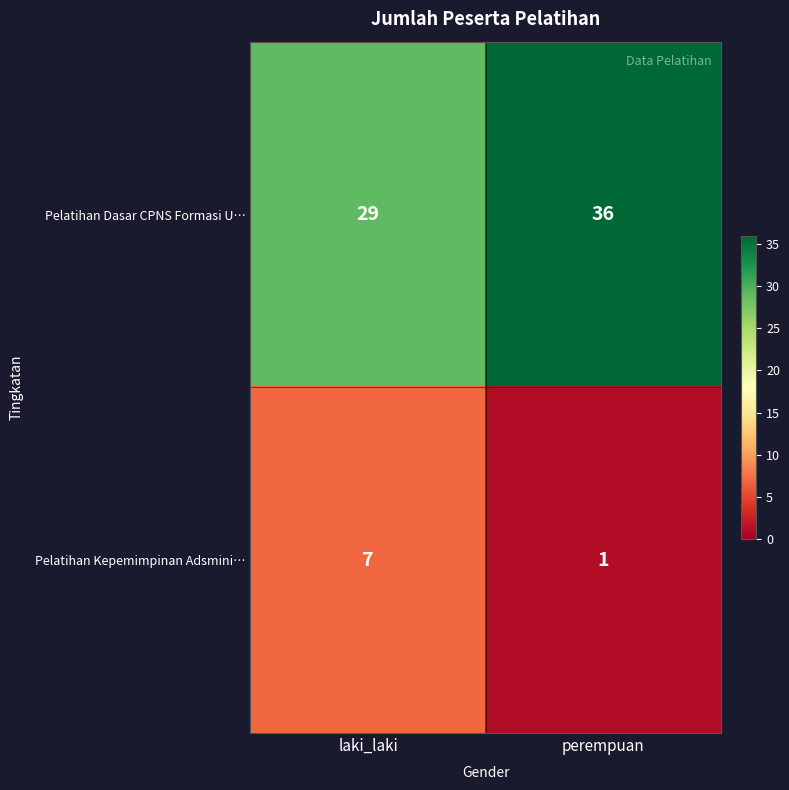

At how many categories does at least one series exceed 27?

2